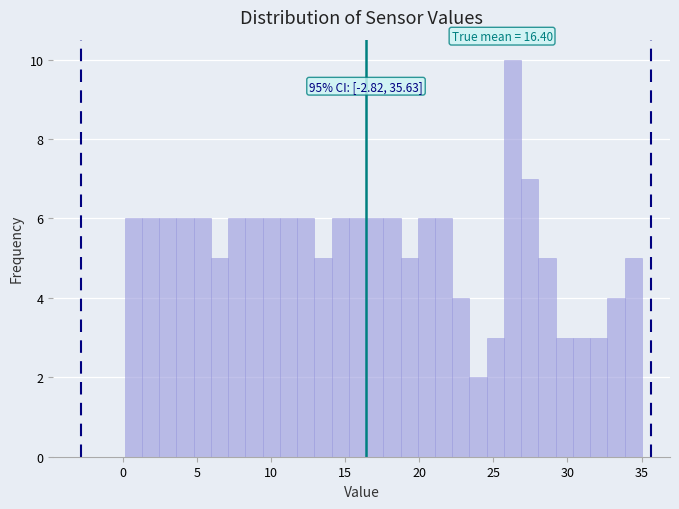

Read against the x-axis, roughly where is the centre of the tallest bar?

26.5